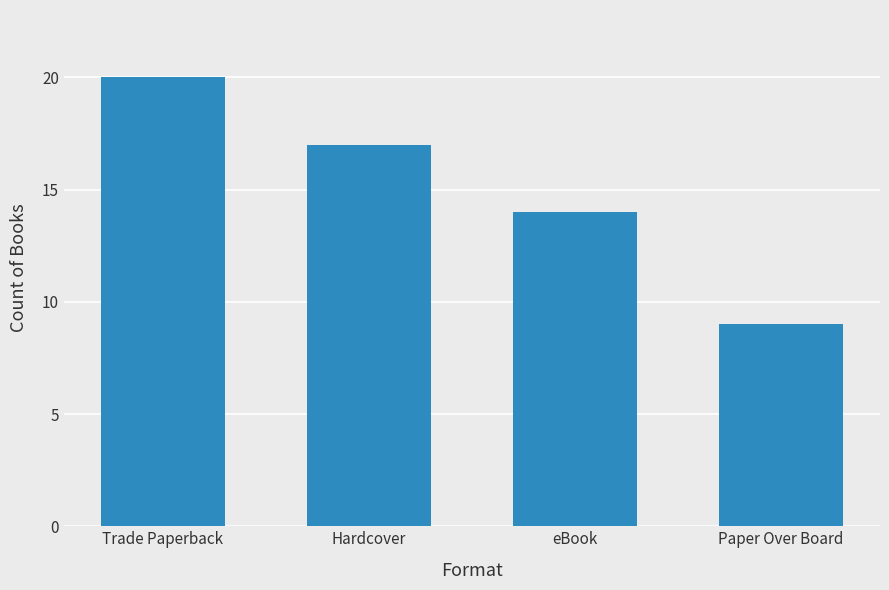

At which category does the chart reach its peak across all series?

Trade Paperback